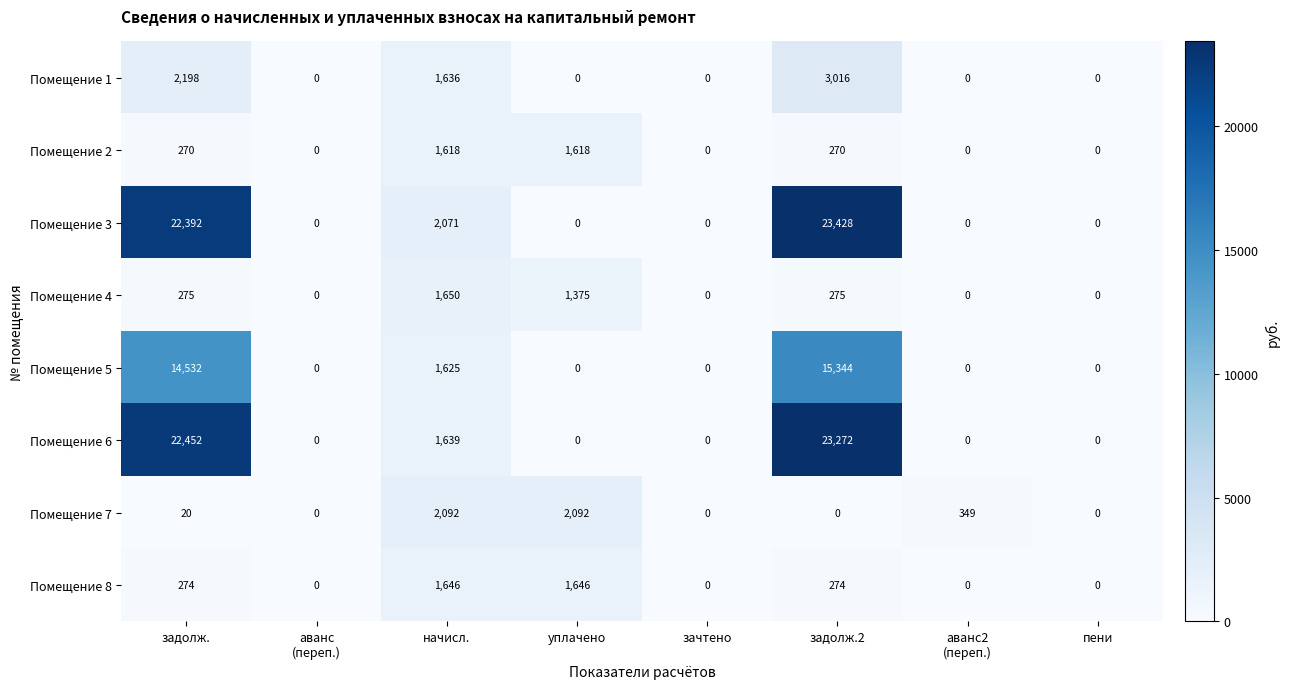

What is the sum of the Помещение 8 values at начисл. and уплачено?

3292